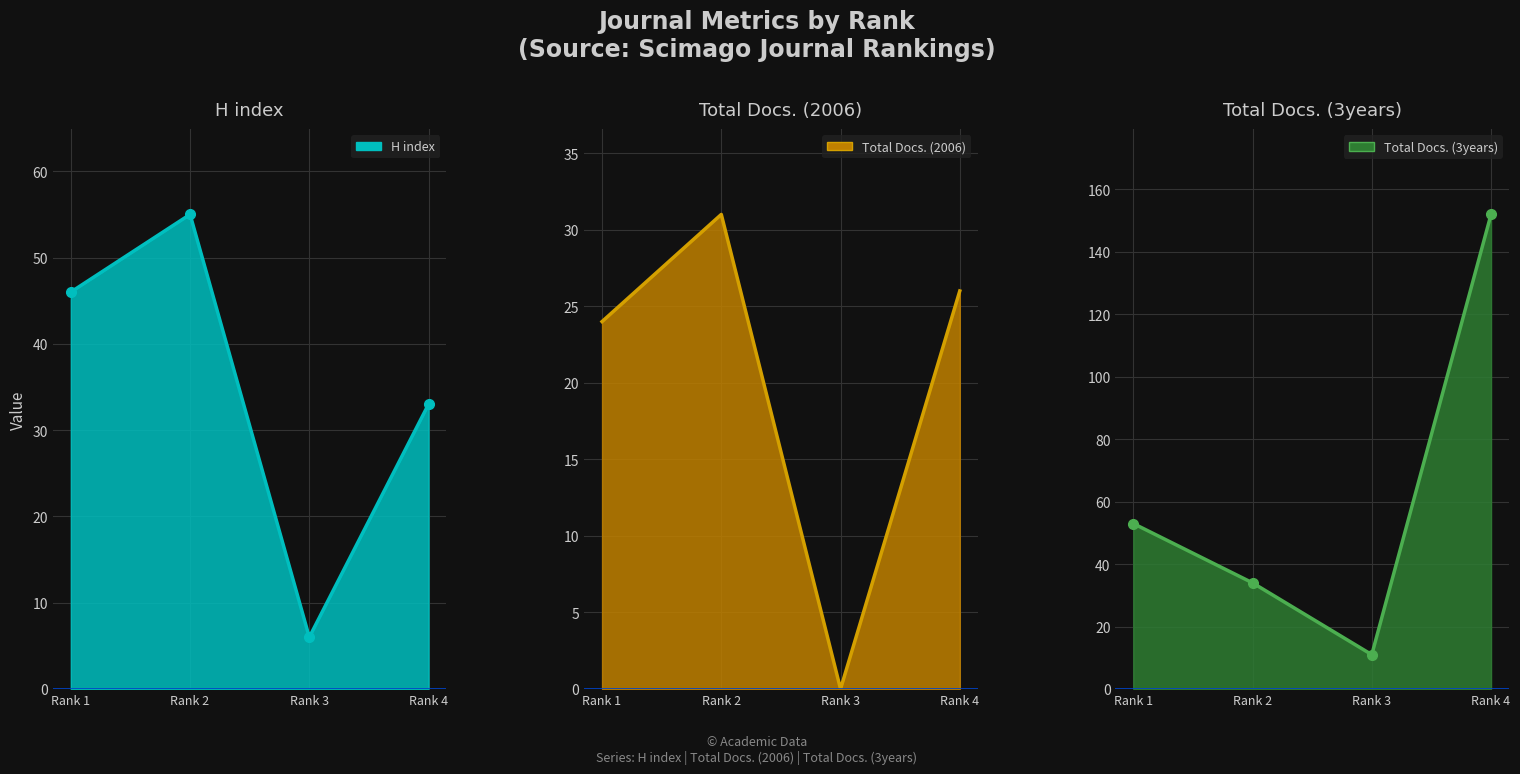

Between which two adjacent categories do H index line and Total Docs. (3years) line first intersect?

Rank 1 and Rank 2